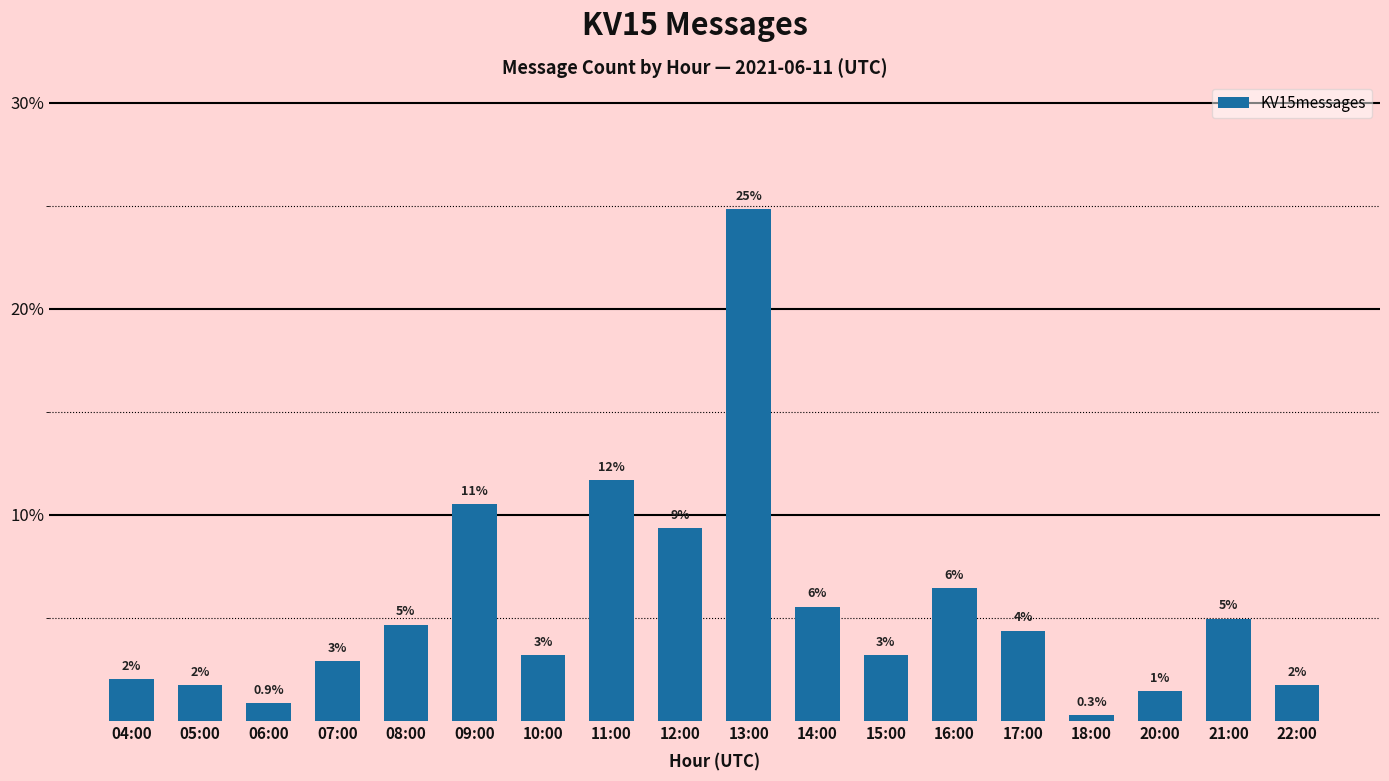

What is the difference between the values at 09:00 and 21:00?

5.6